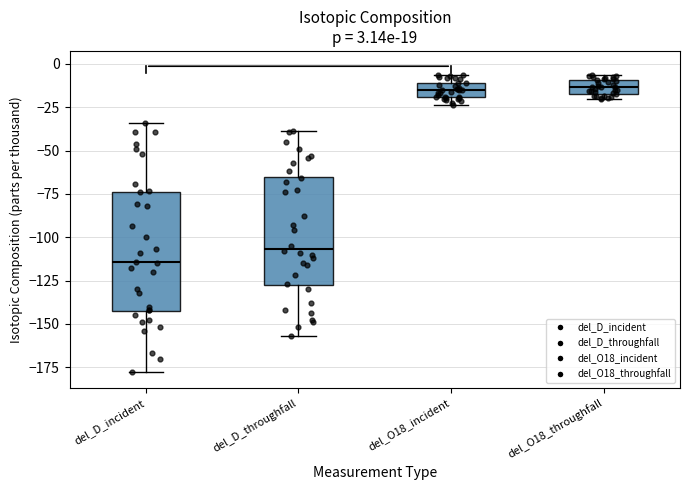

Which box is the tallest, from its lower edge to its upper edge?

del_D_incident